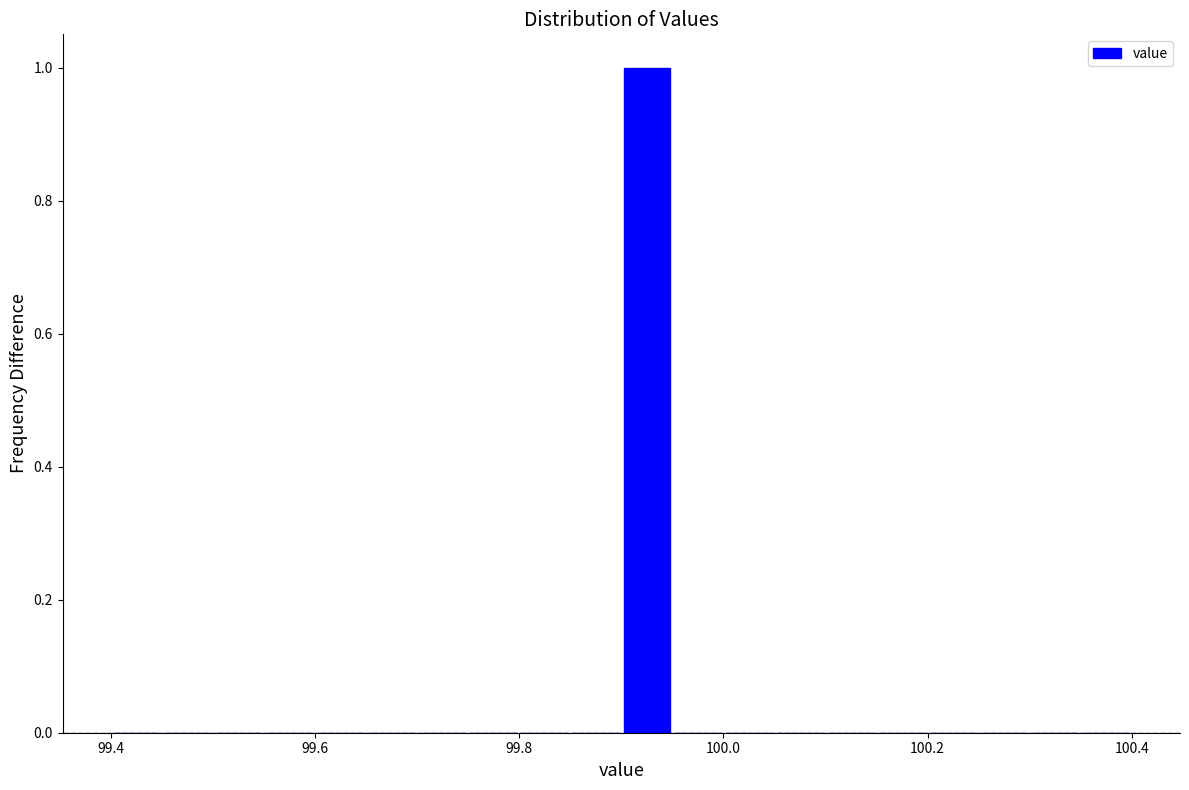

Read against the x-axis, roughly where is the centre of the tallest bar?

99.92